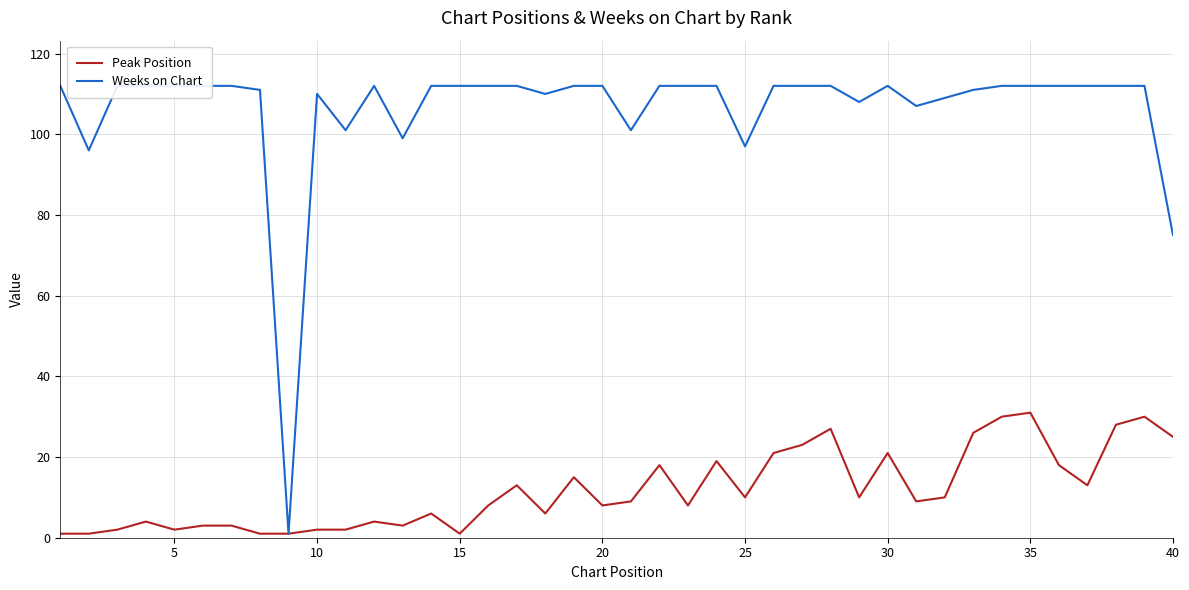

What is the difference between the second highest and minimum values in the Peak Position series?

29